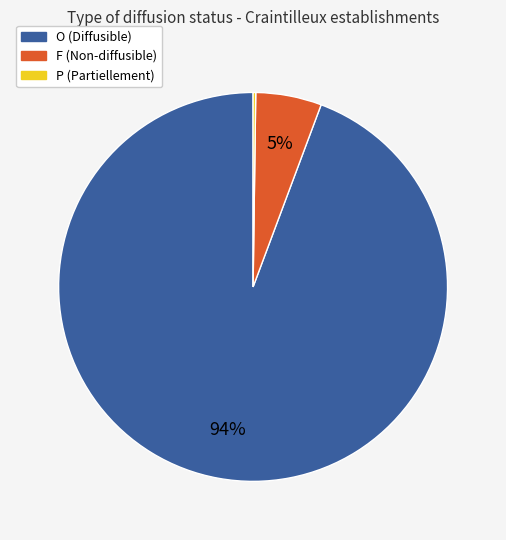

Does O account for over 50% of the chart?

Yes